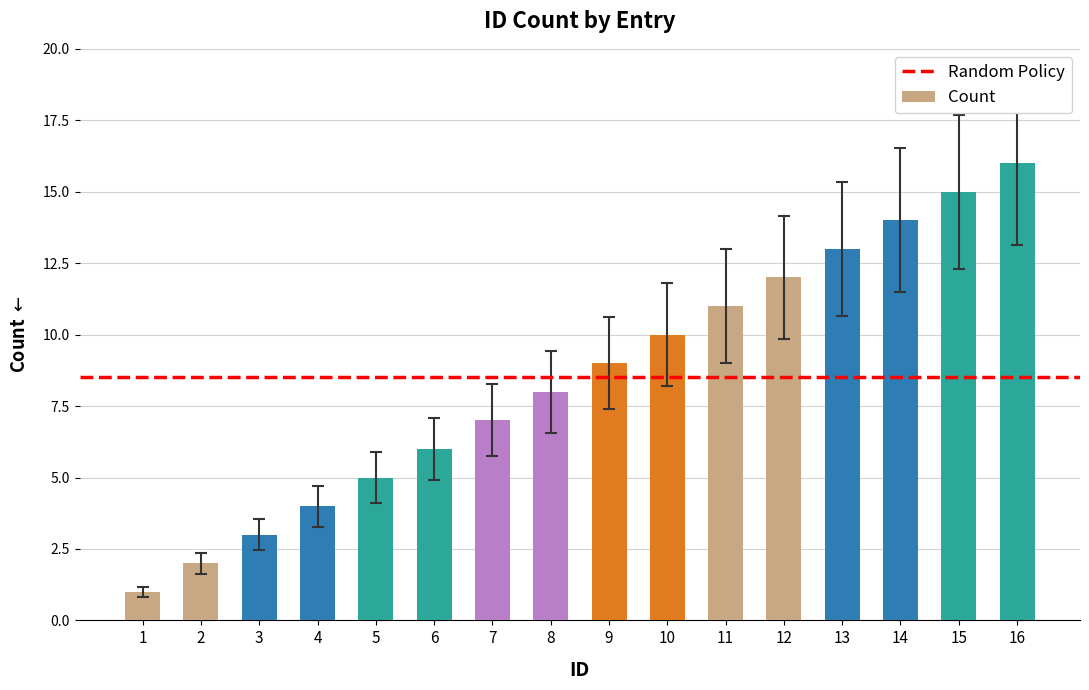

What is the value of the 12th bar from the left?

12